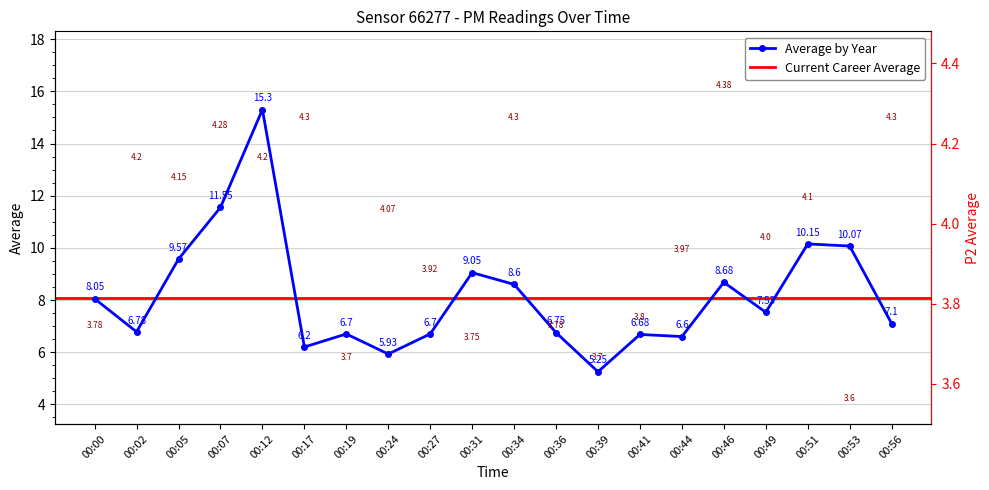

True or false: P1 and P2 cross at least once.

False